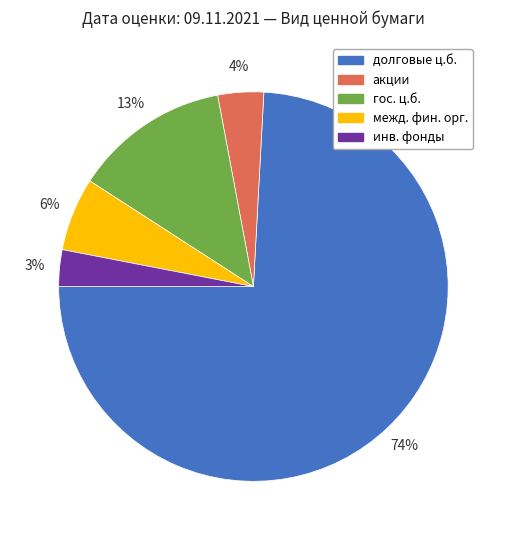

Which has a higher value, межд. фин. орг. or гос. ц.б.?

гос. ц.б.